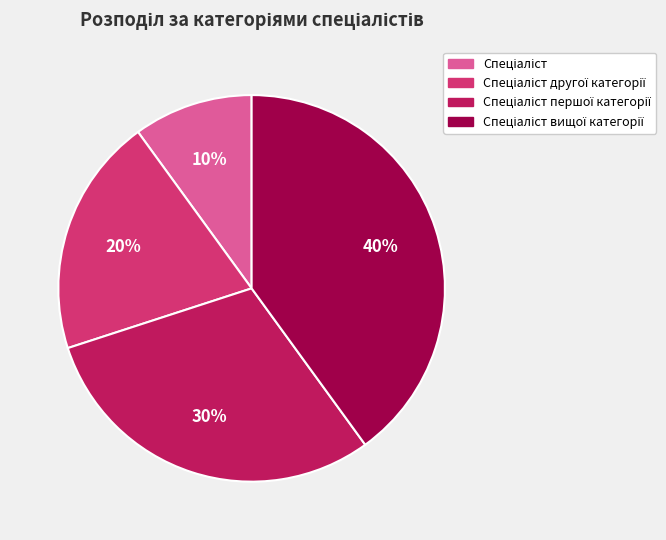

To the nearest percent, what is the difference between the largest and smallest slice percentages?

30%